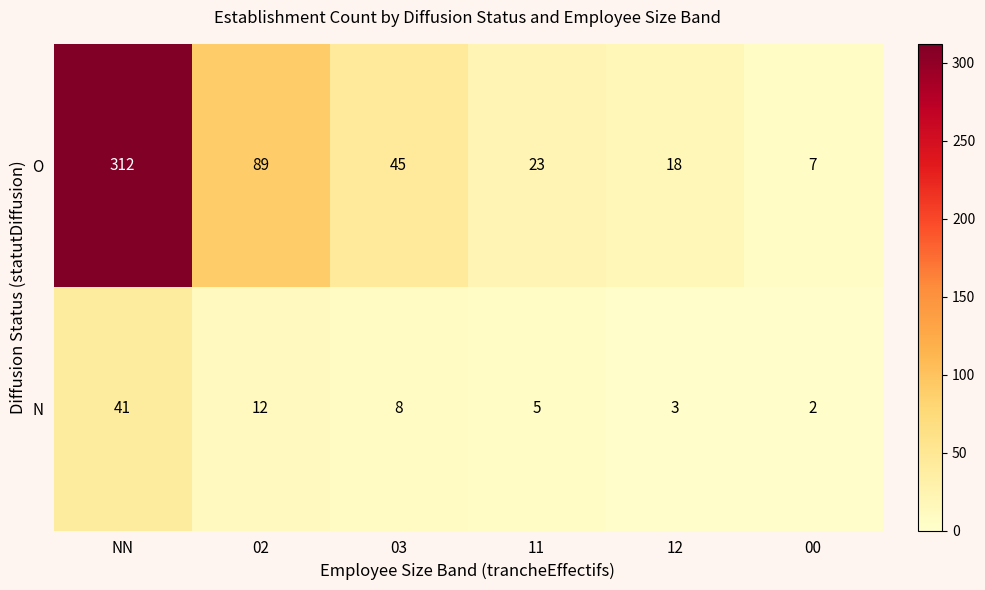

Is it true that N equals 2 at 00?

True